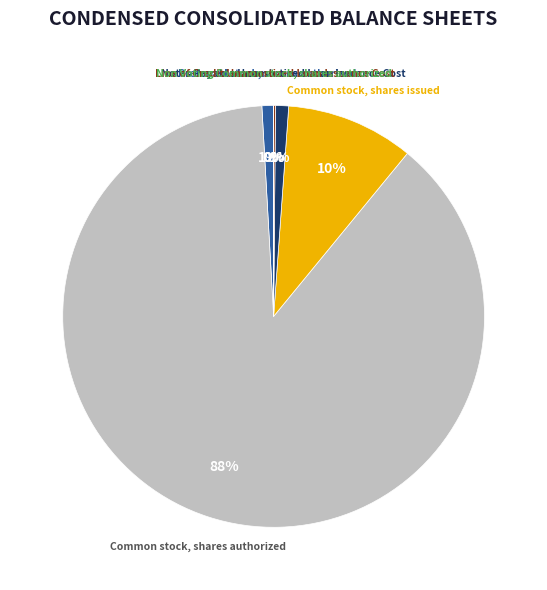

Does any single category account for the majority?

Yes